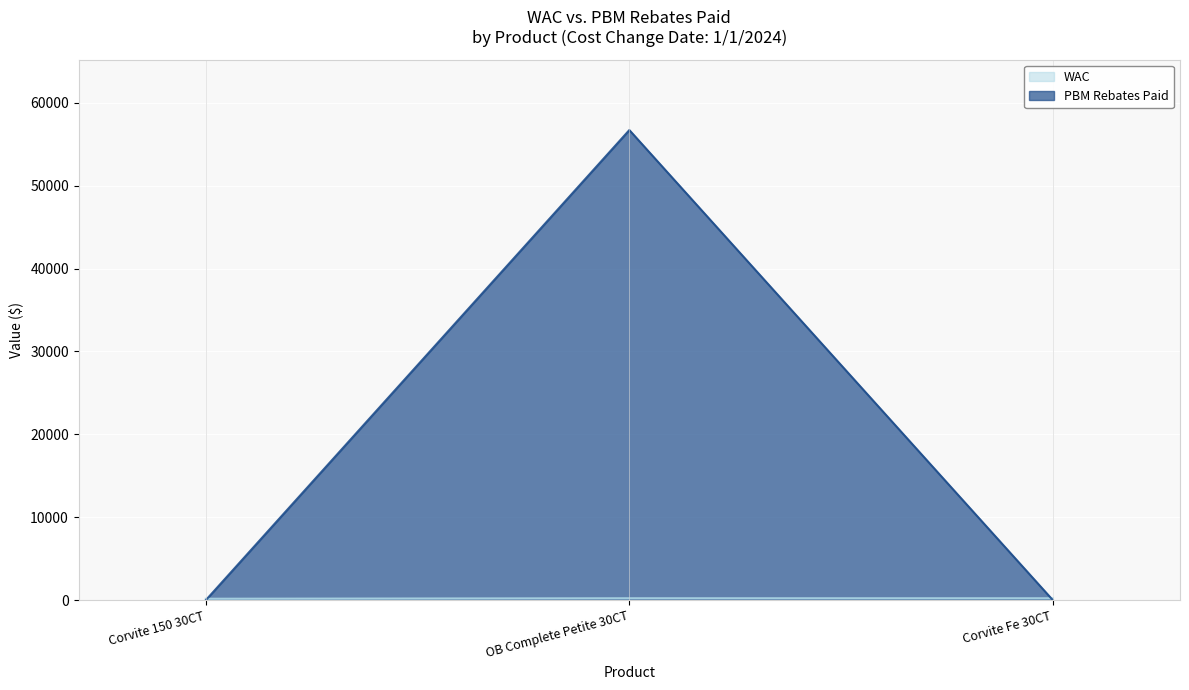

Which has a higher value, Corvite Fe 30CT or Corvite 150 30CT?

Corvite Fe 30CT